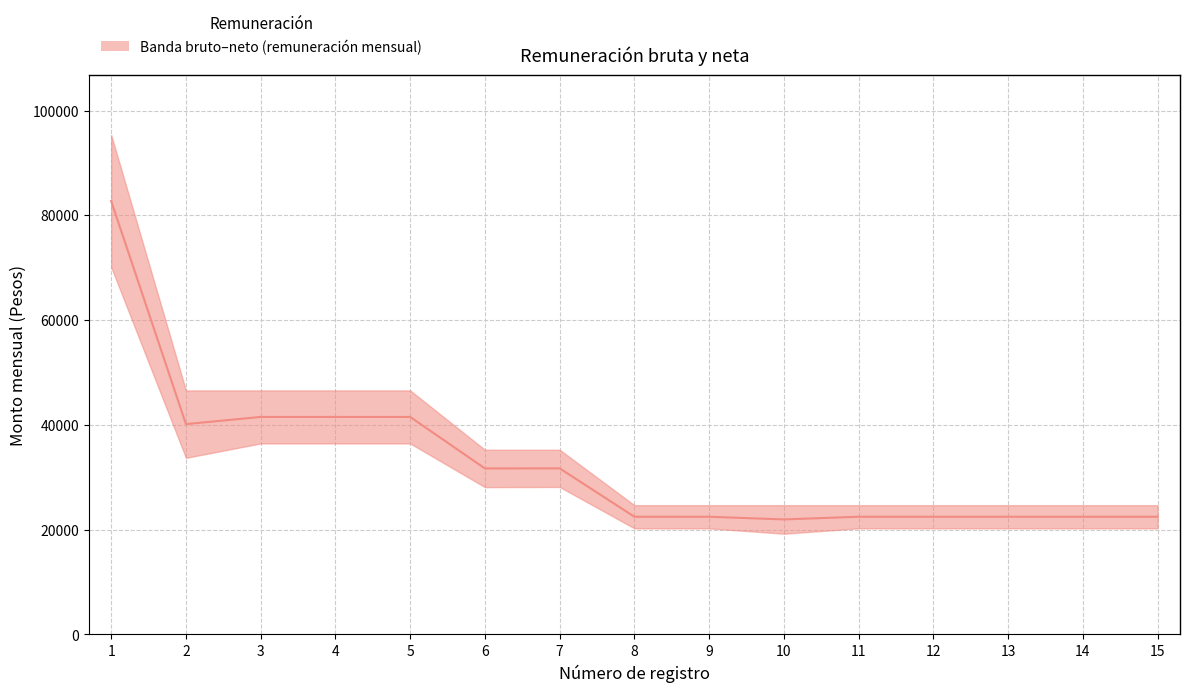

Is it true that the value at 6 is 31681.9?

True